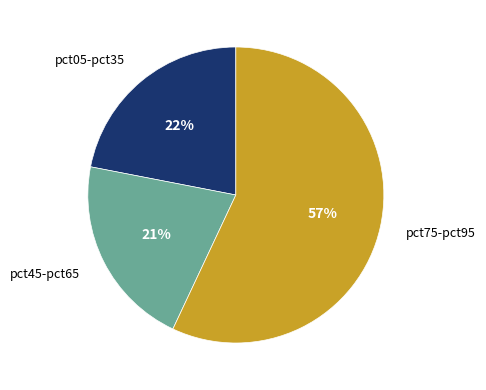

To the nearest percent, what is the difference between the largest and smallest slice percentages?

36%